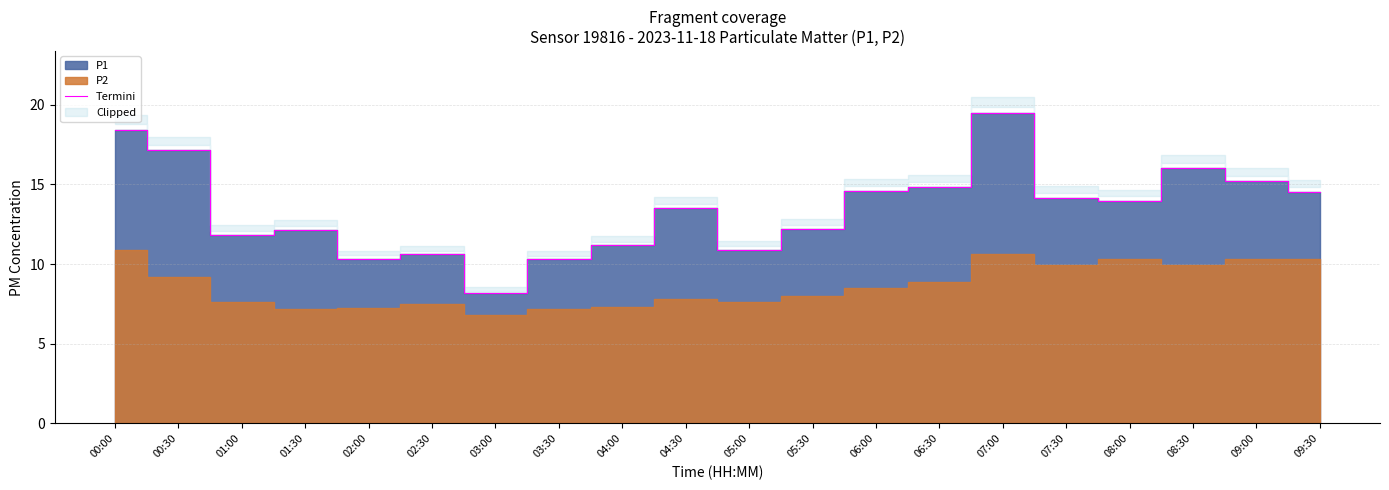

What is the label of the 11th point from the left?

05:00